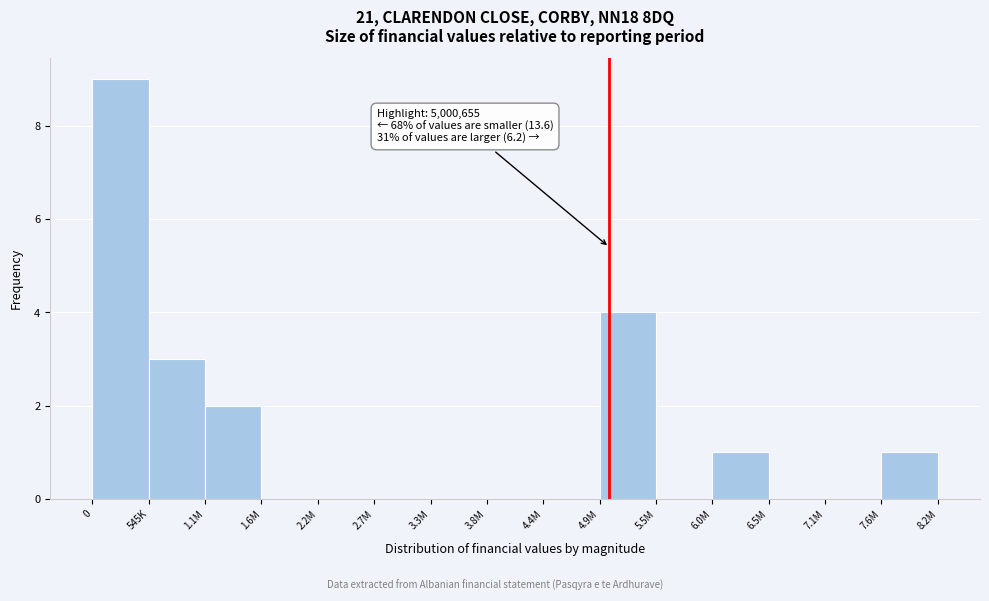

Reading left to right, extract all data points from this chart.

0=9	545K=3	1.1M=2	1.6M=0	2.2M=0	2.7M=0	3.3M=0	3.8M=0	4.4M=0	4.9M=4	5.5M=0	6.0M=1	6.5M=0	7.1M=0	7.6M=1